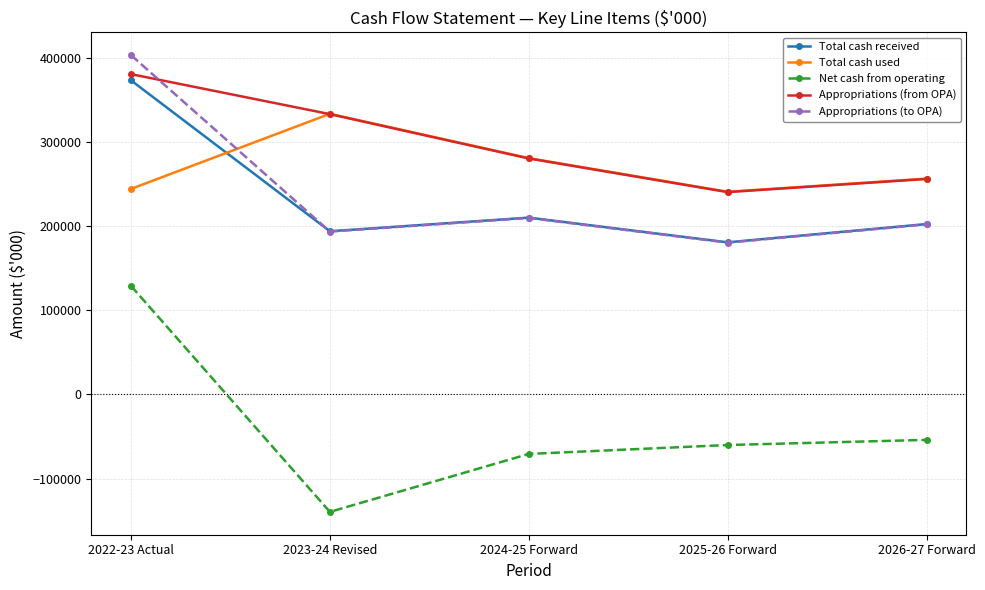

True or false: Appropriations (to OPA) and Net cash from operating intersect in this chart.

False